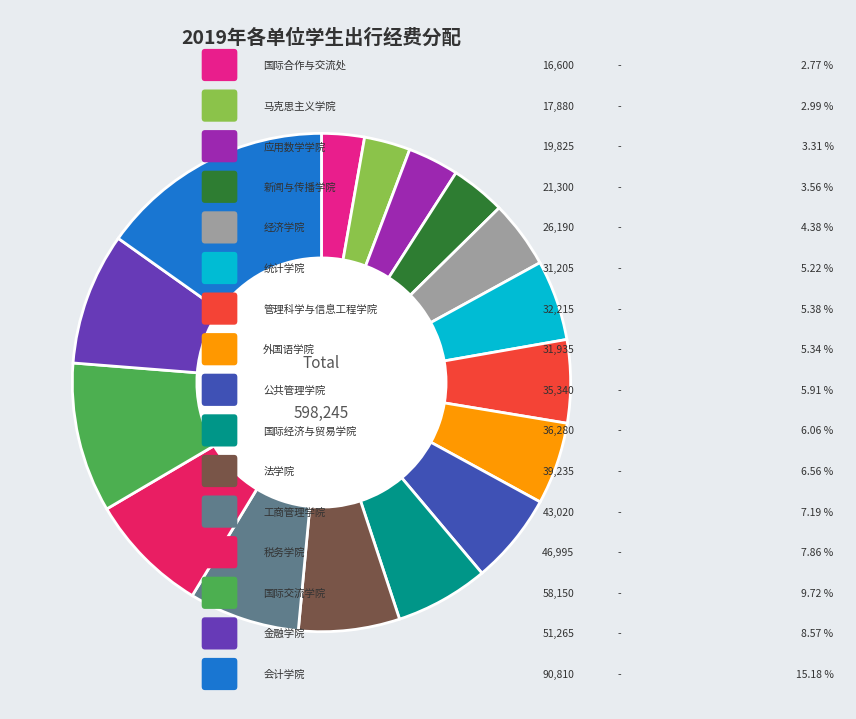

Is there a majority slice in this chart?

No